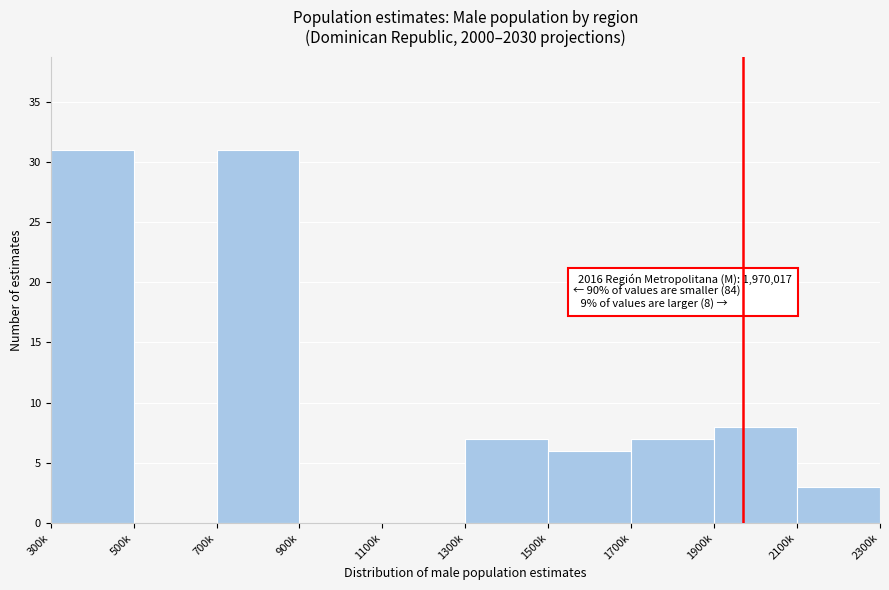

Reading left to right, transcribe all the data shown in this chart.

300k=31	500k=0	700k=31	900k=0	1100k=0	1300k=7	1500k=6	1700k=7	1900k=8	2100k=3